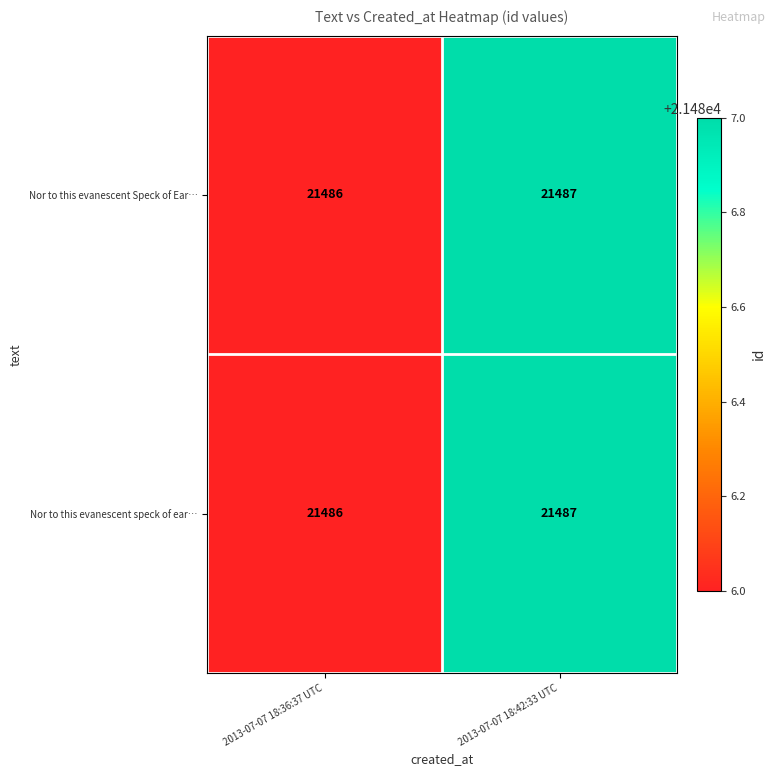

Is it true that Nor to this evanescent Speck of Ear… equals 10095 at 2013-07-07 18:42:33 UTC?

False